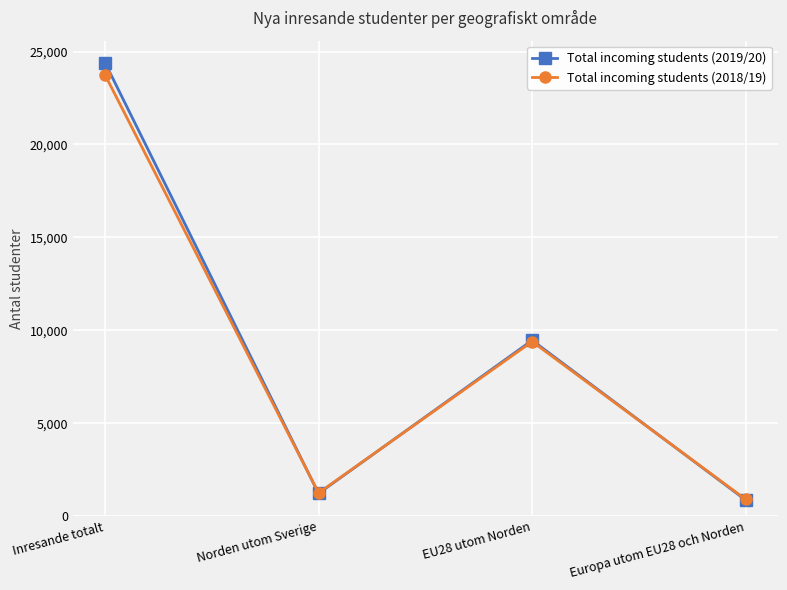

Where do Total incoming students (2018/19) and Total incoming students (2019/20) first cross each other?

Inresande totalt and Norden utom Sverige